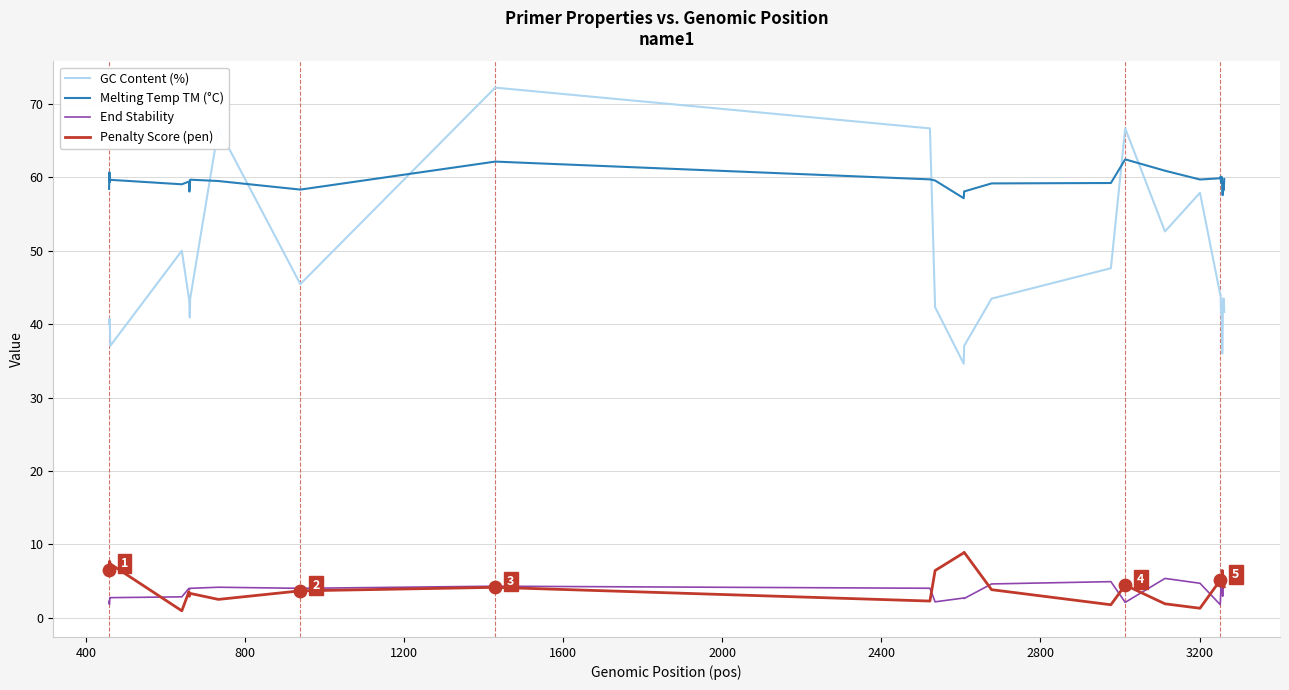

What are all the series names shown in the legend?

GC Content (%), Melting Temp TM (°C), End Stability, Penalty Score (pen)